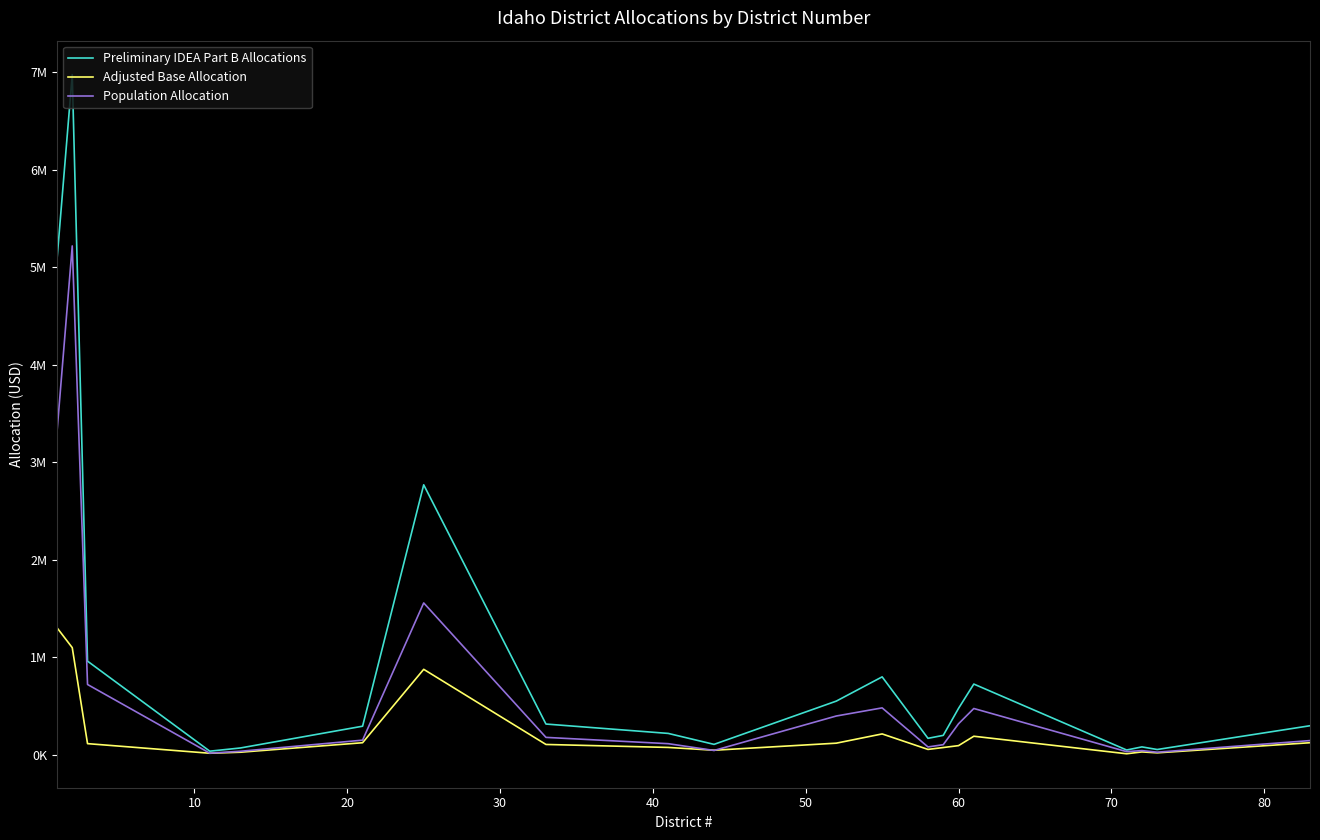

Does the chart have visible grid lines?

No